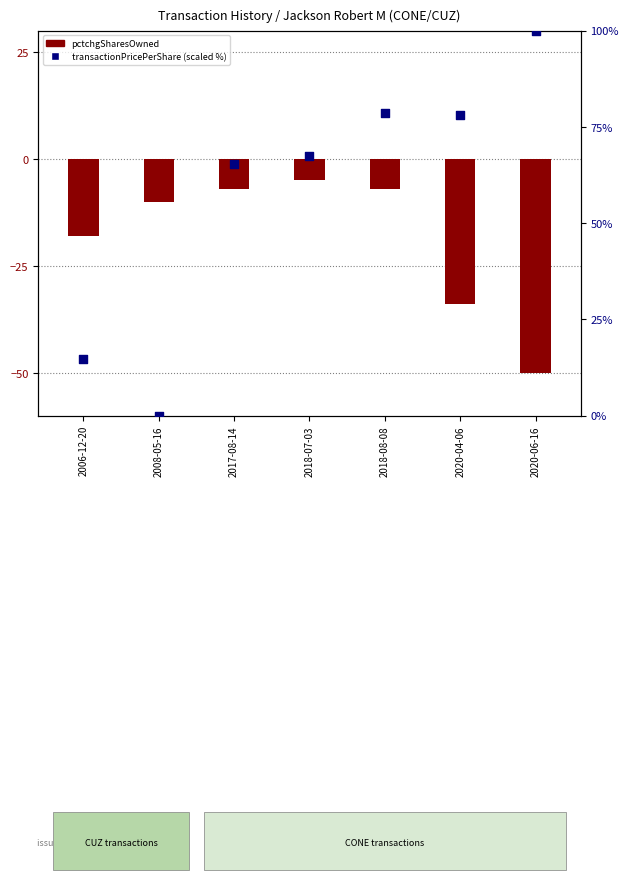

What are all the series names shown in the legend?

pctchgSharesOwned, transactionPricePerShare (scaled)